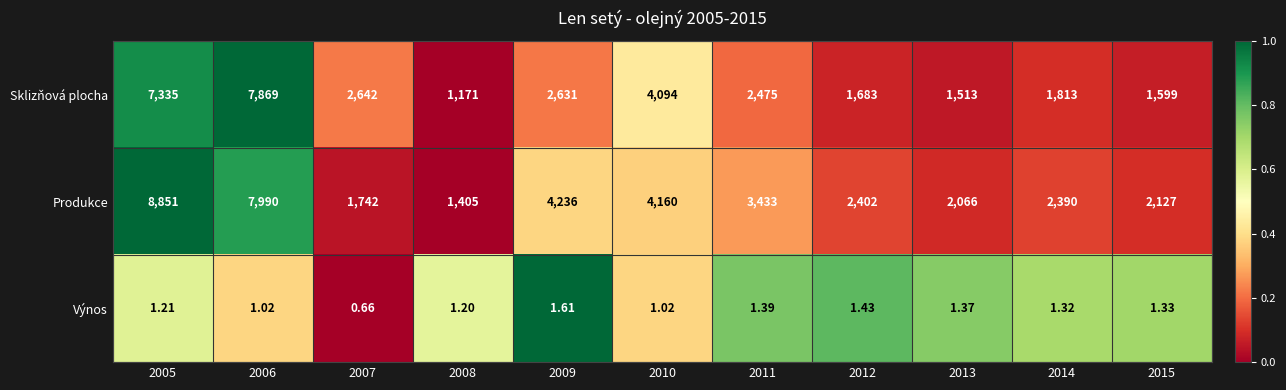

Which series has the largest total across all categories?

Produkce